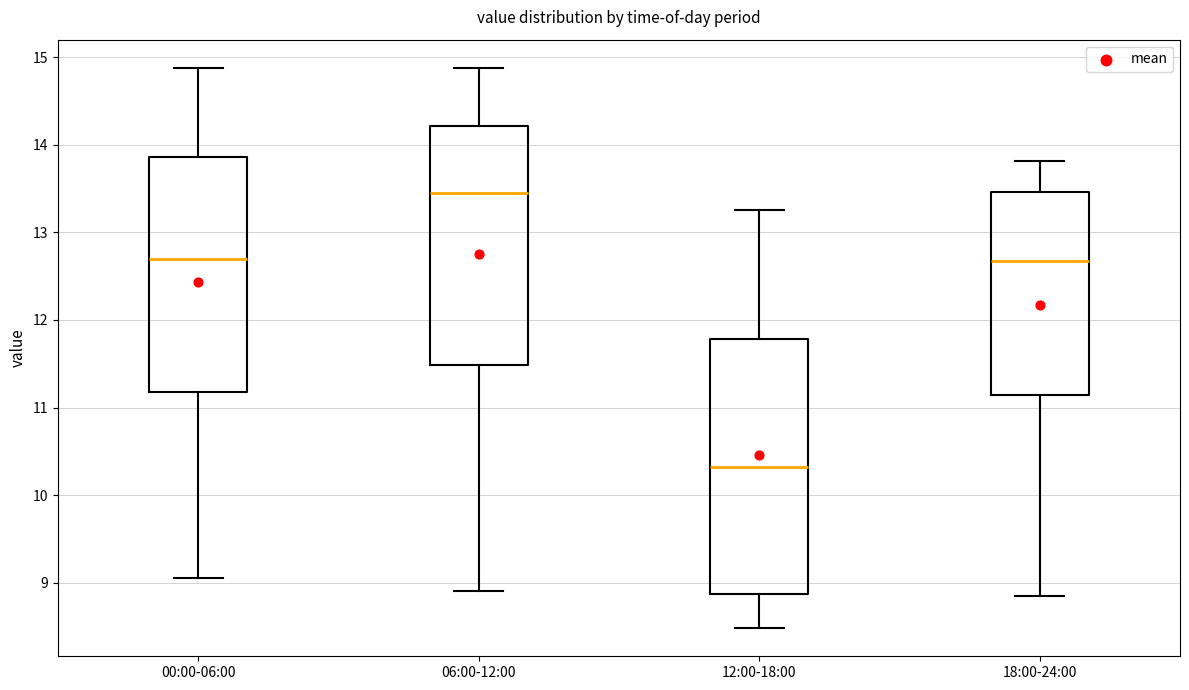

Which box is the tallest, from its lower edge to its upper edge?

12:00-18:00